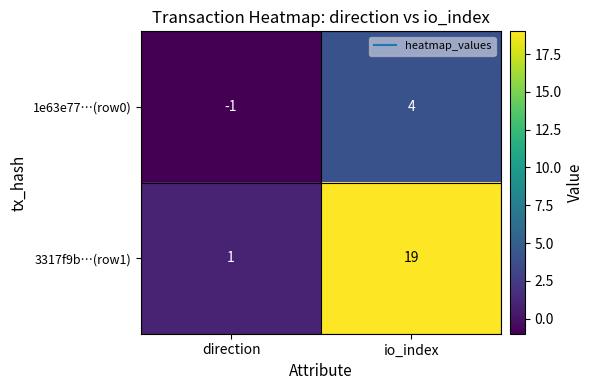

What is the difference between the 1e63e77…(row0) values at direction and io_index?

5